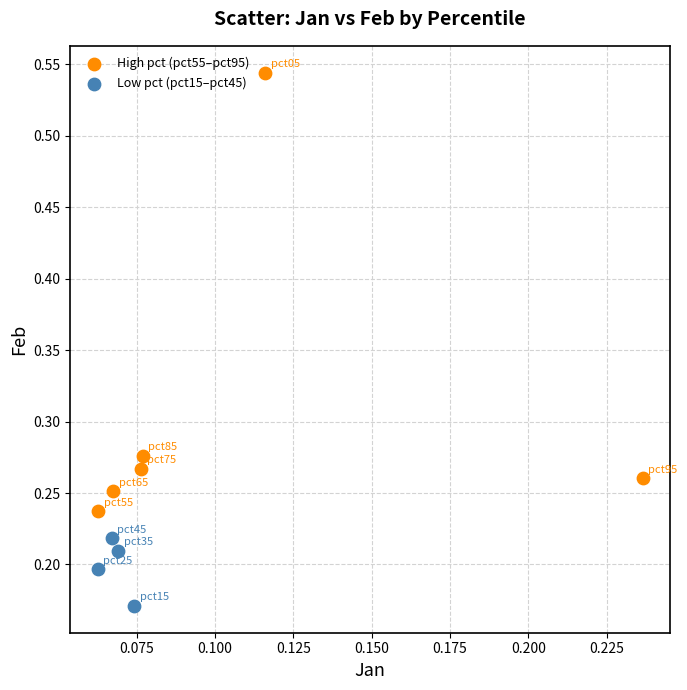

What are all the series names shown in the legend?

High pct (pct55–pct95), Low pct (pct15–pct45)